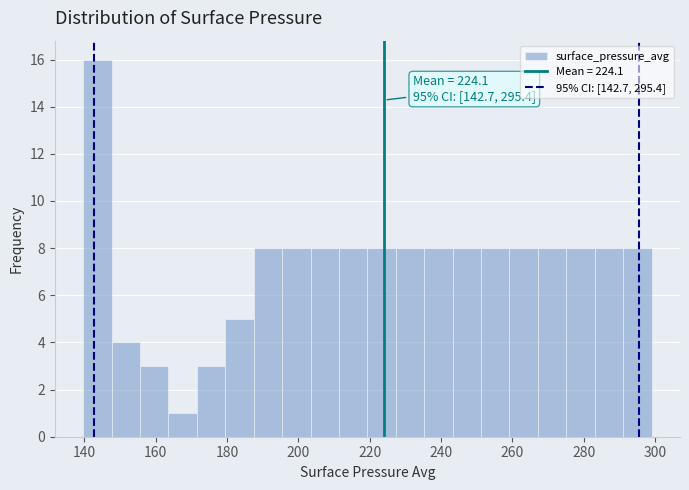

Around what value on the x-axis is the tallest bar? Give the approximate position of its centre, as read against the axis.

144